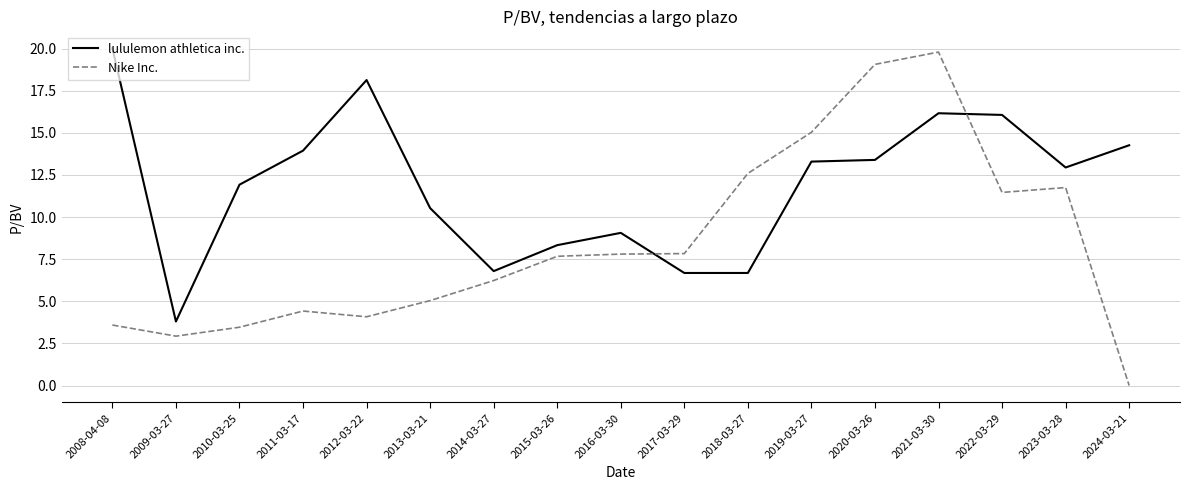

Which series ends up on top after the final intersection of Nike Inc. and lululemon athletica inc.?

lululemon athletica inc.